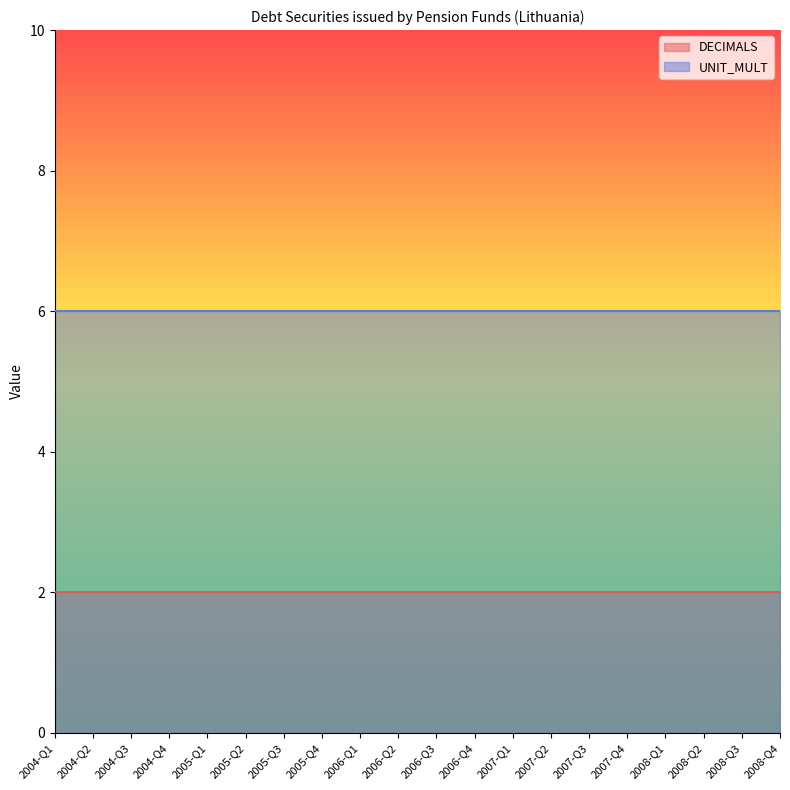

What is the sum of the UNIT_MULT values at 2004-Q1 and 2004-Q3?

12